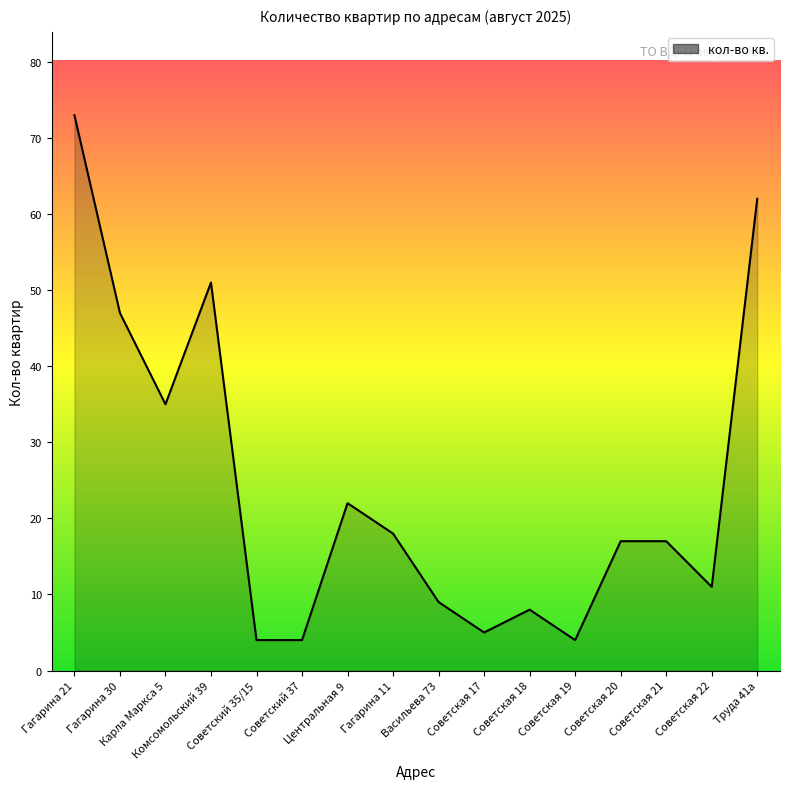

What is the maximum value shown in the chart?

73